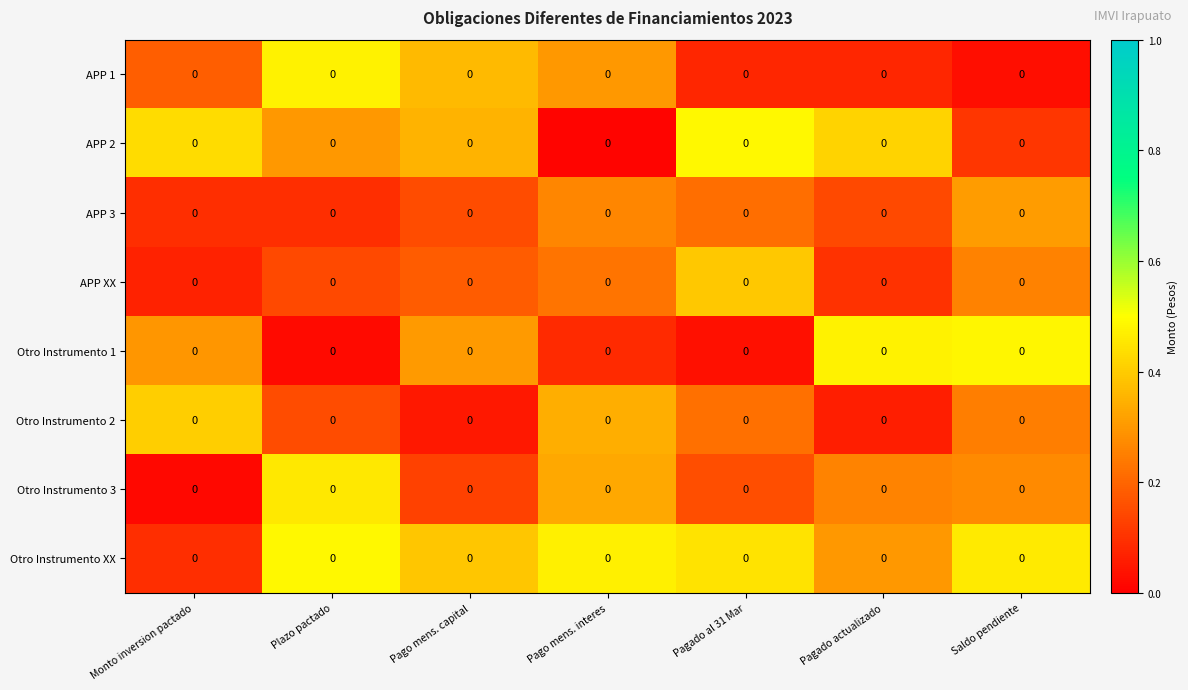

What is the sum of the APP 1 values at Monto inversion pactado and Saldo pendiente?

0.2